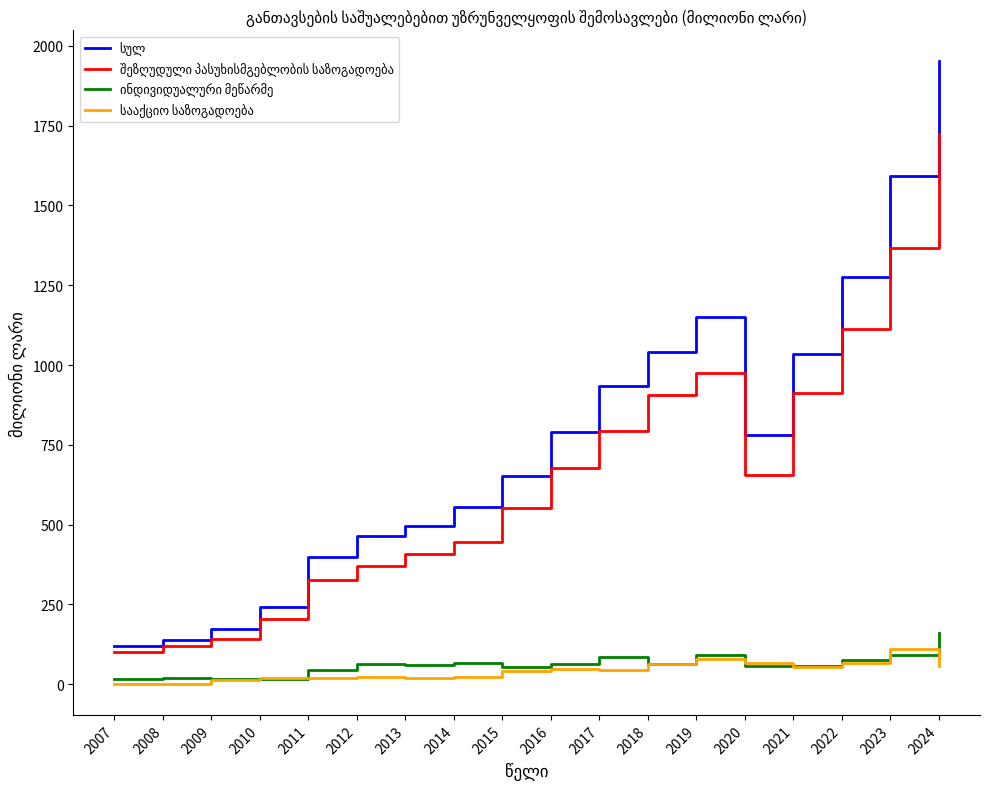

Which label corresponds to the largest value in the chart?

2024